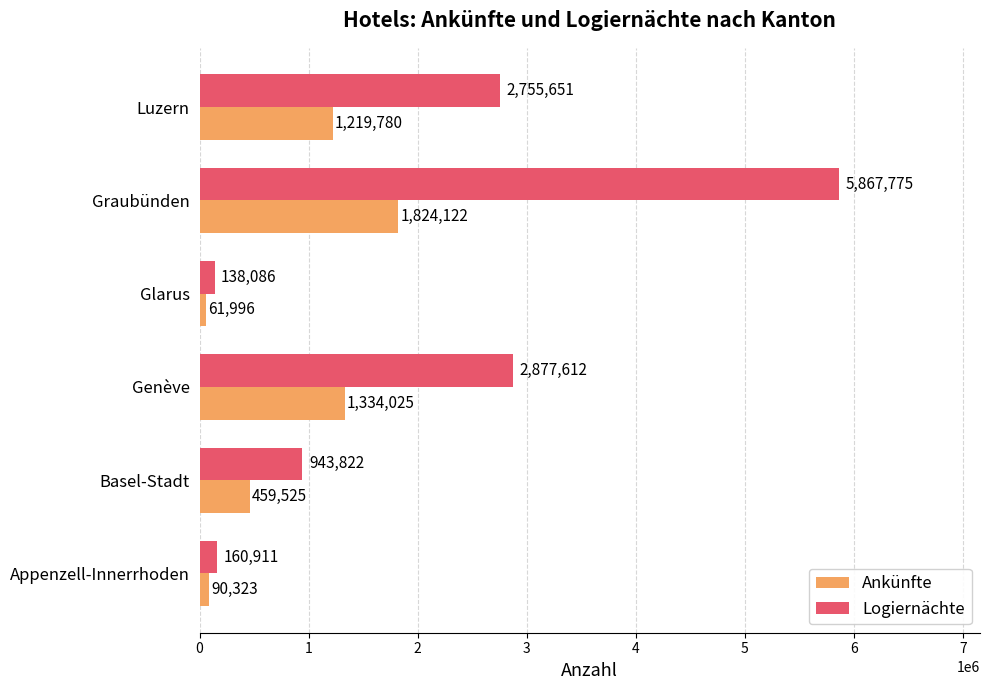

Rank the series at Luzern from highest to lowest value.

Logiernächte, Ankünfte